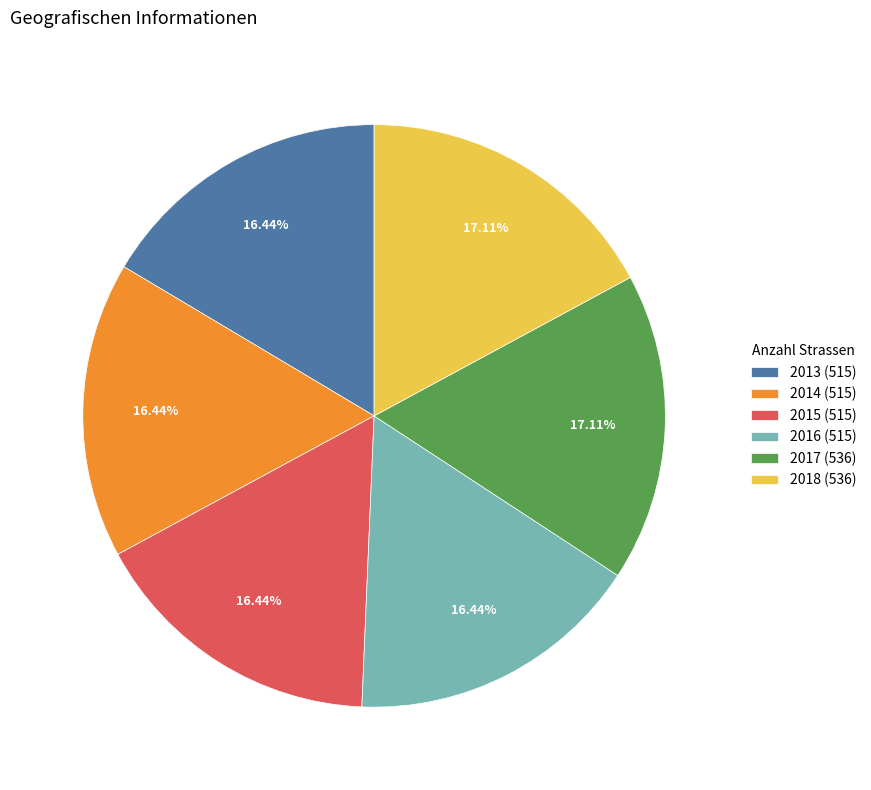

How many slices are in this pie chart?

6